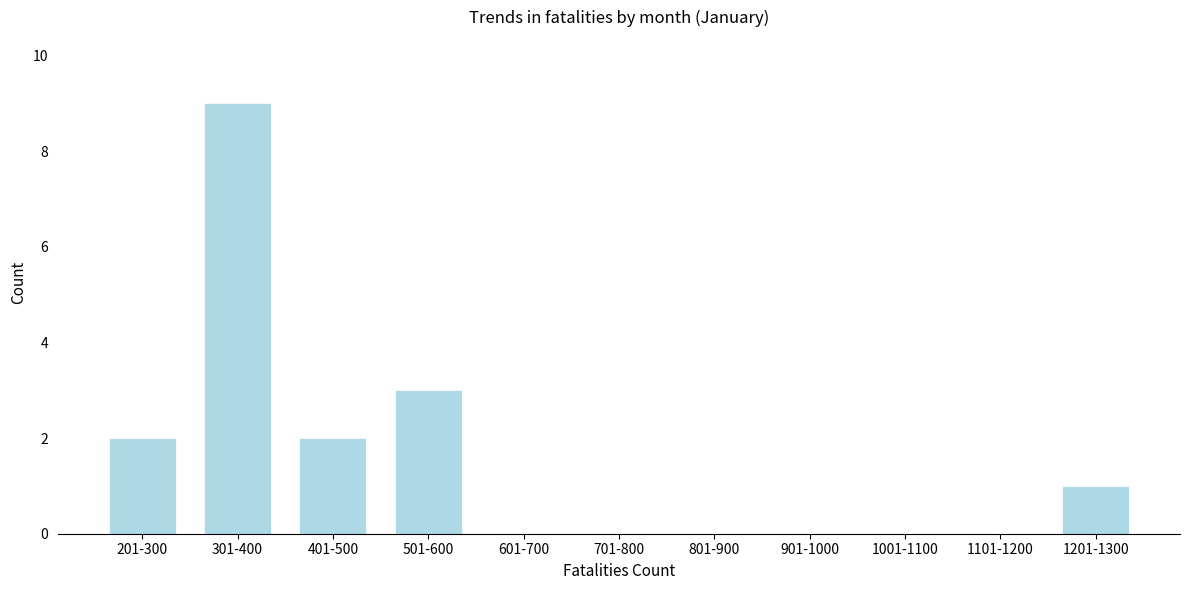

Reading left to right, list all the values displayed in this chart.

201-300=2	301-400=9	401-500=2	501-600=3	601-700=0	701-800=0	801-900=0	901-1000=0	1001-1100=0	1101-1200=0	1201-1300=1